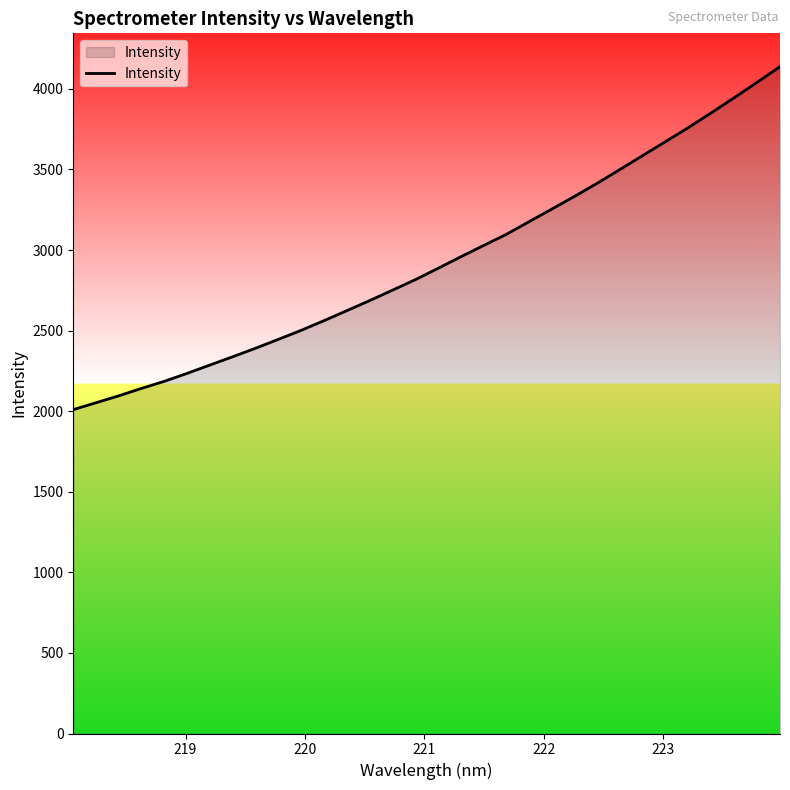

What is the difference between the maximum and minimum values?

2127.9